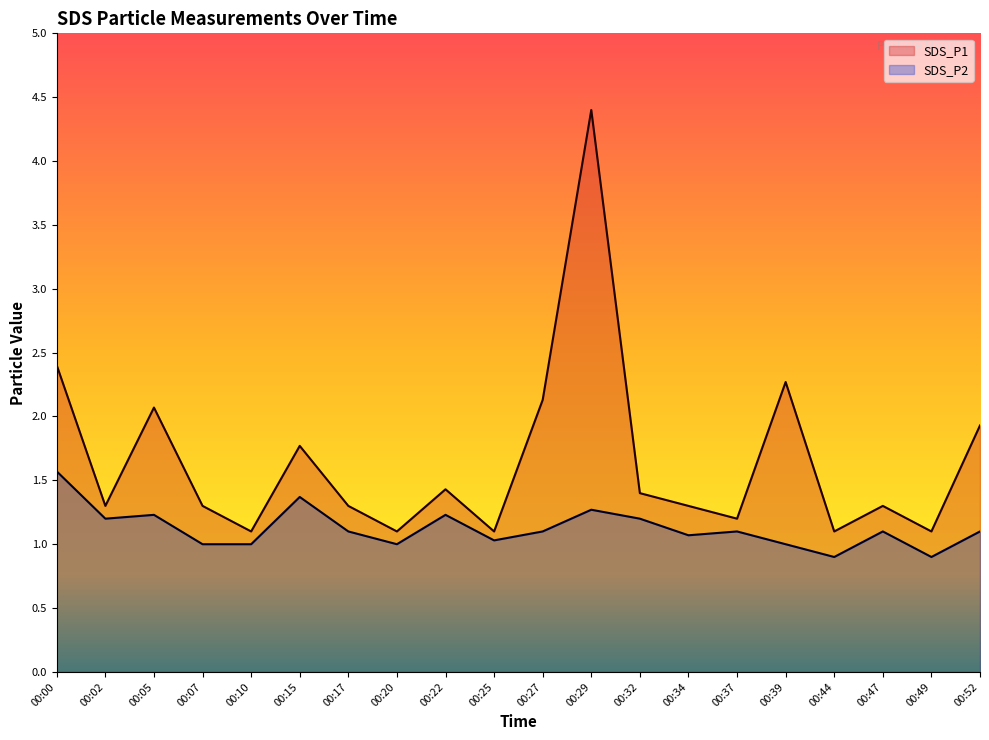

At 00:29, list the series in order from smallest to largest.

SDS_P2, SDS_P1